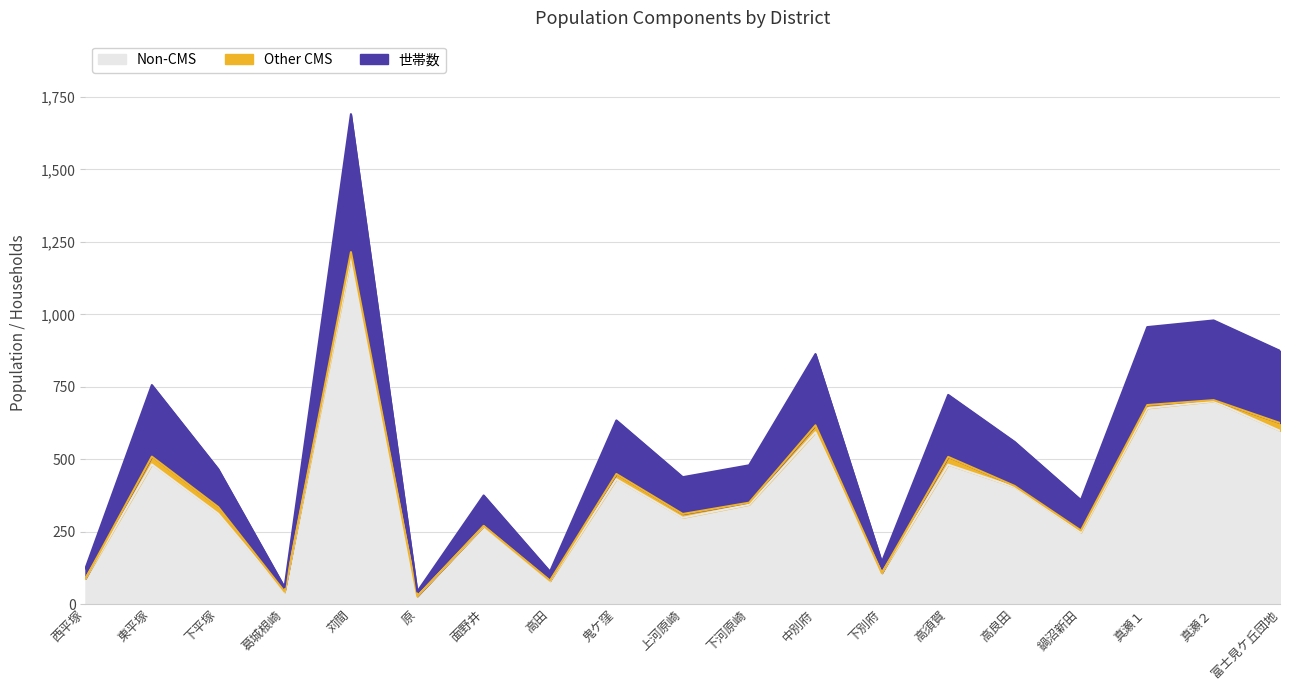

What is the highest value of the Non-CMS series?

1196